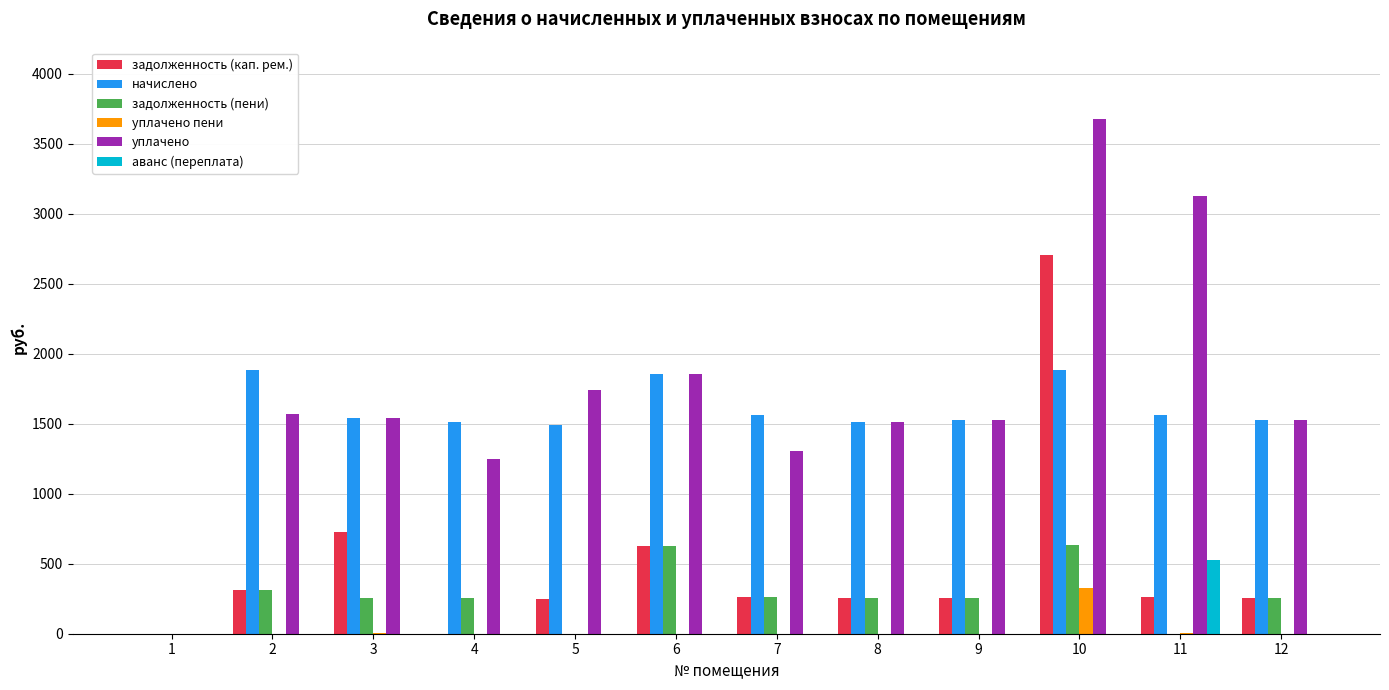

Which series changed the most between 1 and 11?

уплачено